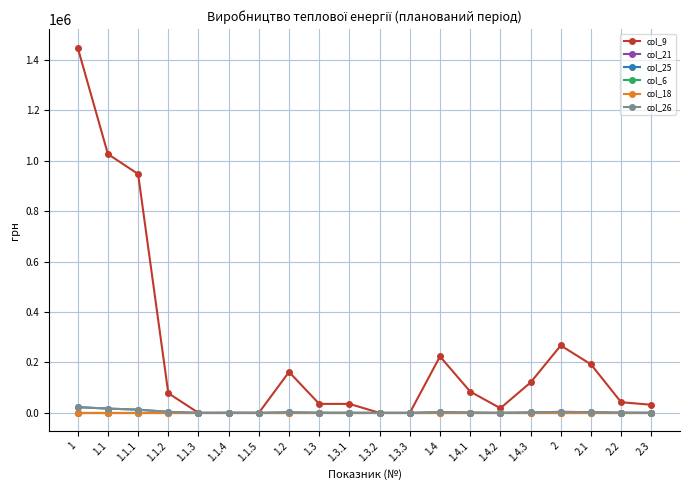

At which category does the chart reach its minimum across all series?

1.1.3